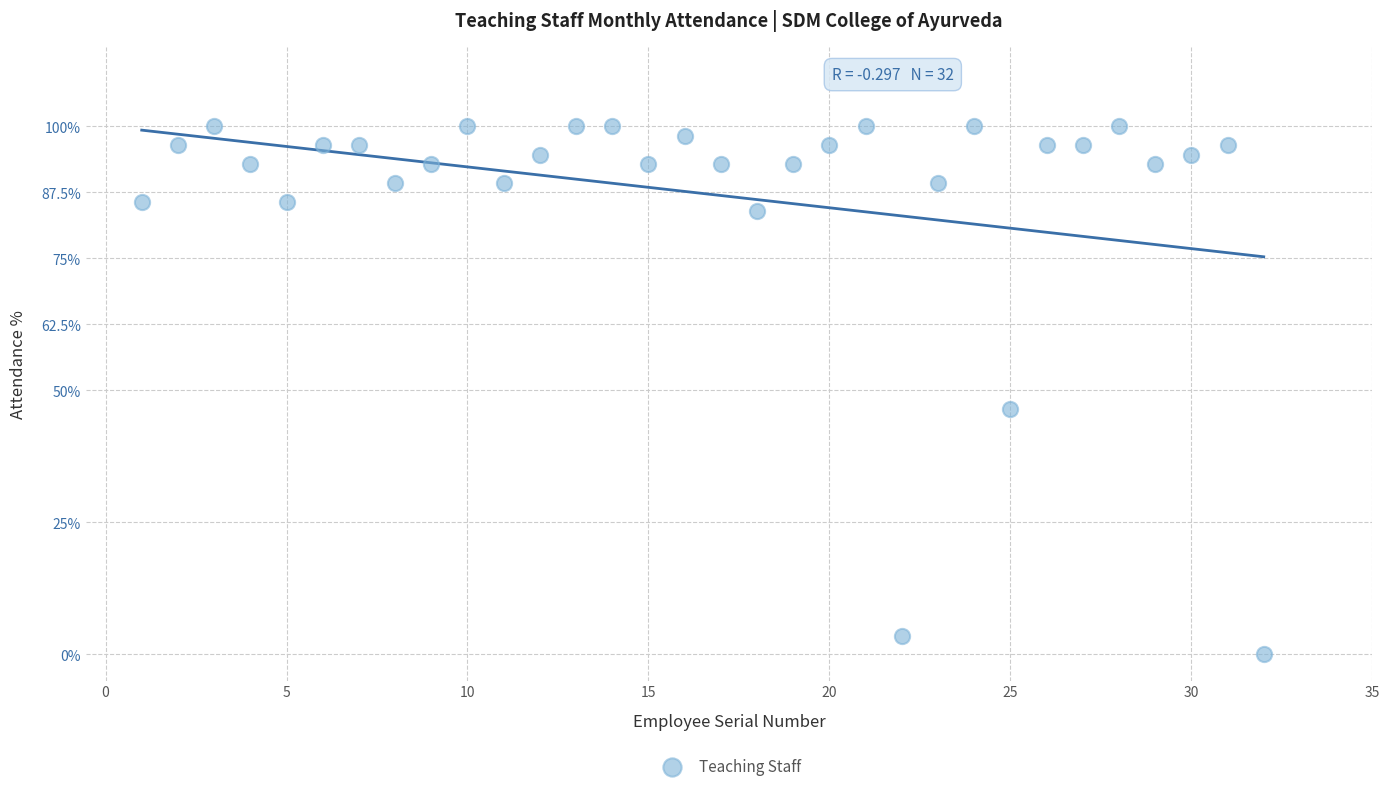

What Y value in the scatter plot is closest to 50?

46.4